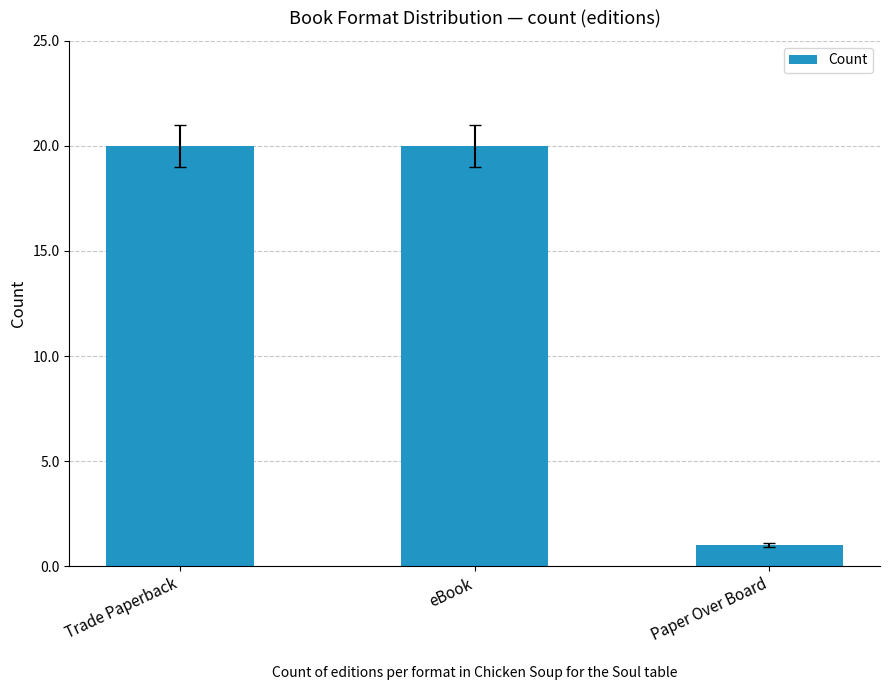

How many categories are shown in the chart?

3